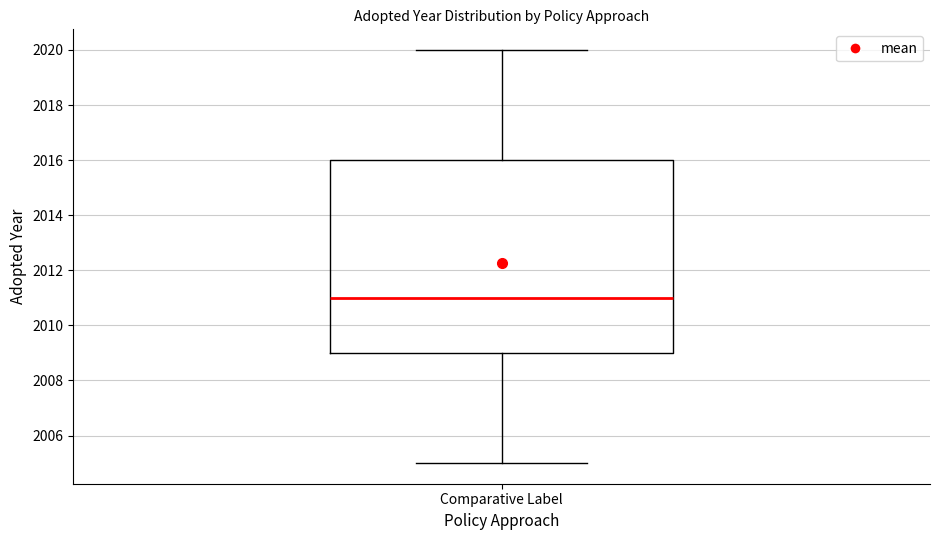

Where is the upper edge of the box for Comparative Label on the y-axis? The values are not printed on the chart, so give them approximately, as read against the axis.

2016